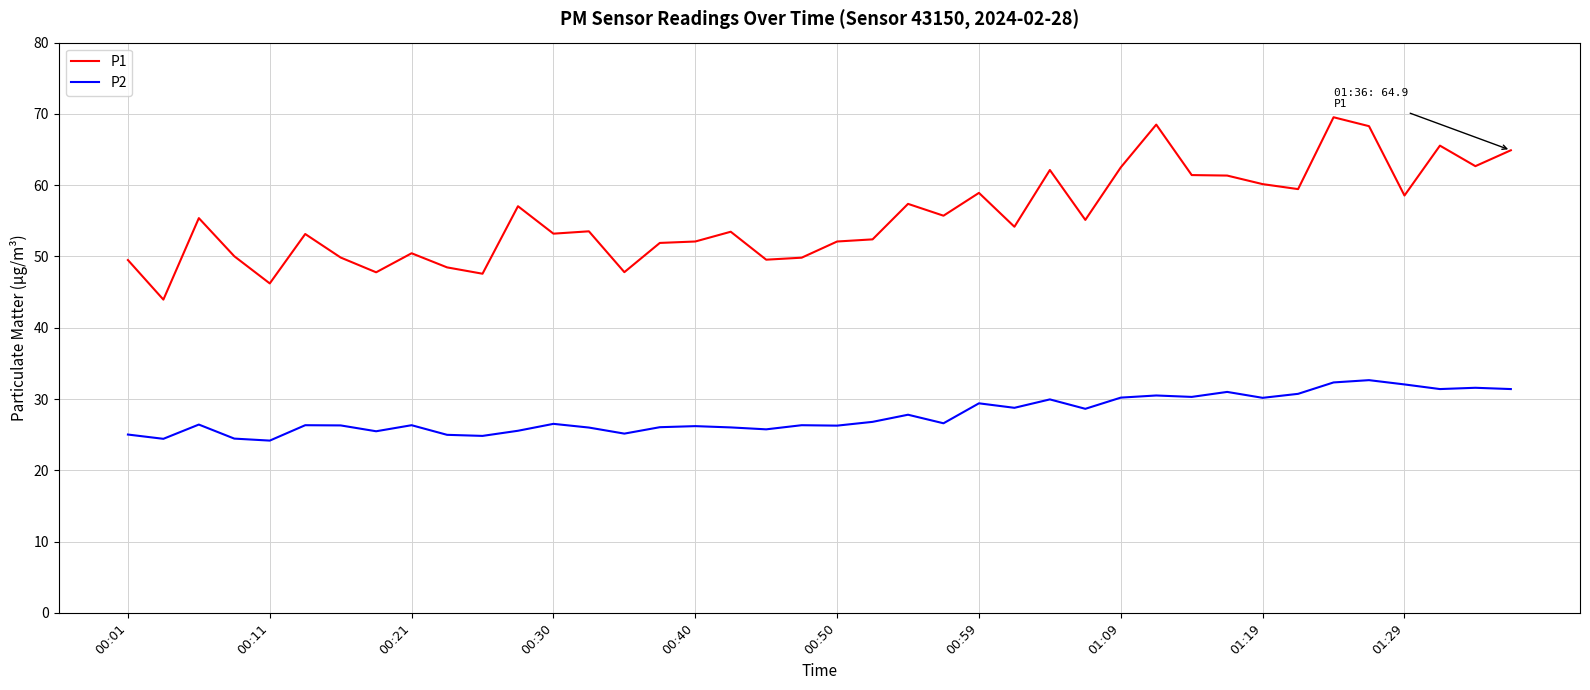

What is the average value of the P2 series?

27.8